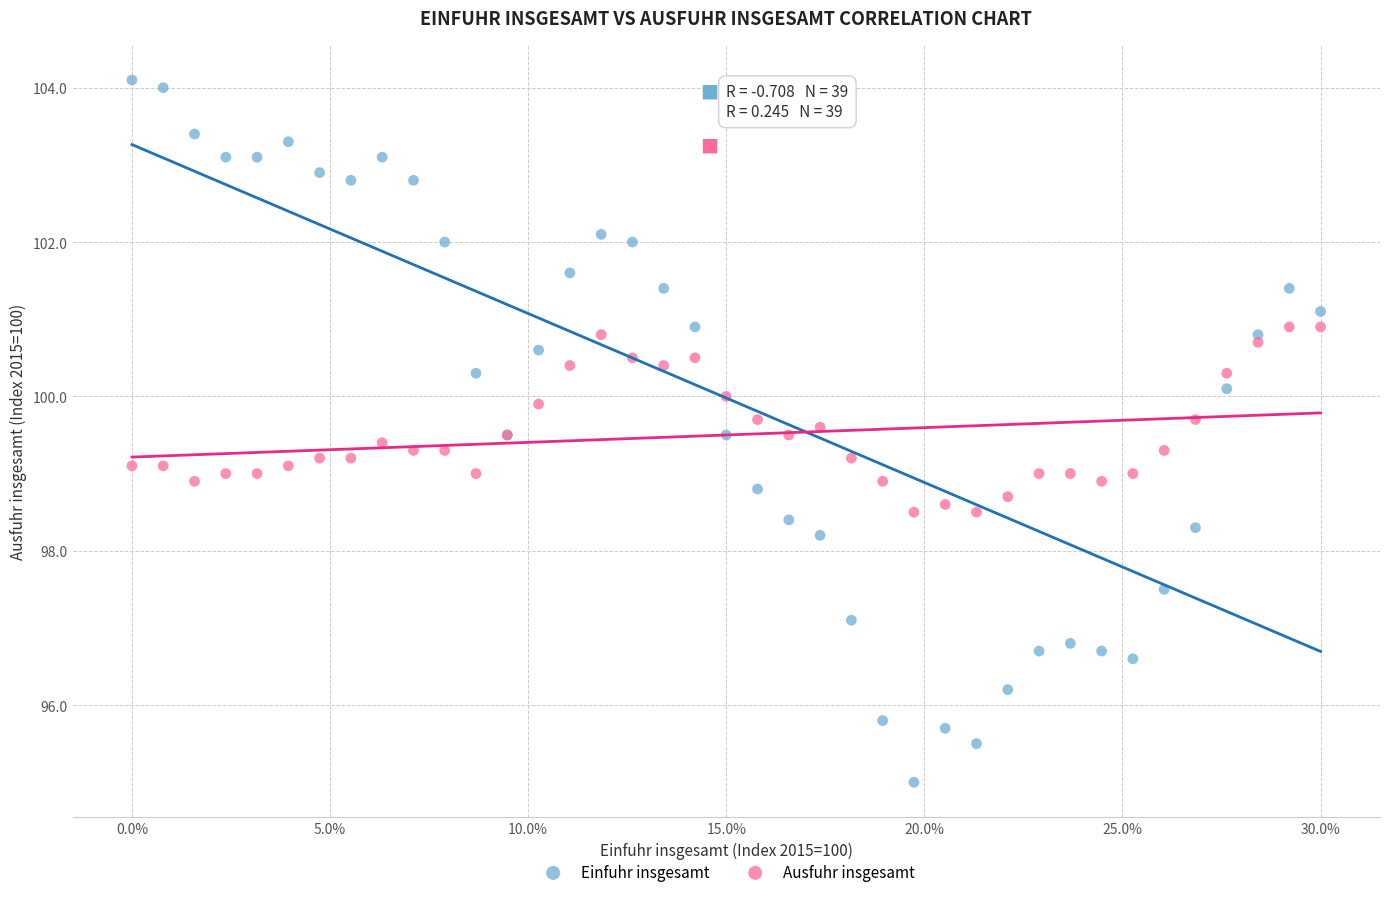

Which series contains the highest Y value?

Einfuhr insgesamt